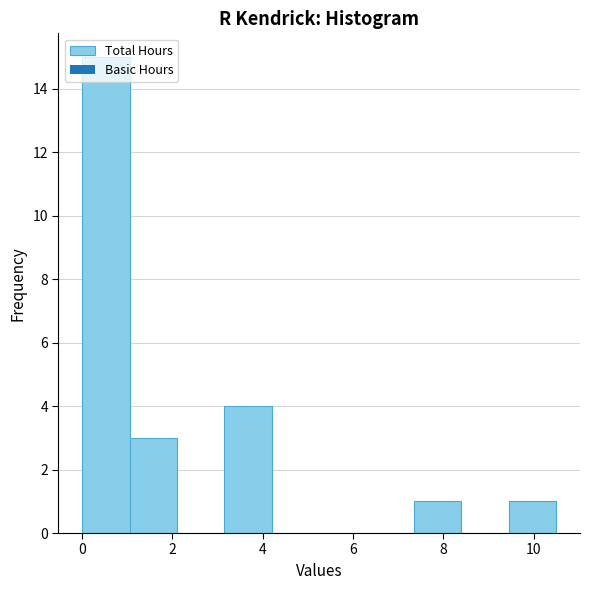

Over which range of the x-axis is the bar tallest?

0.00 to 1.05